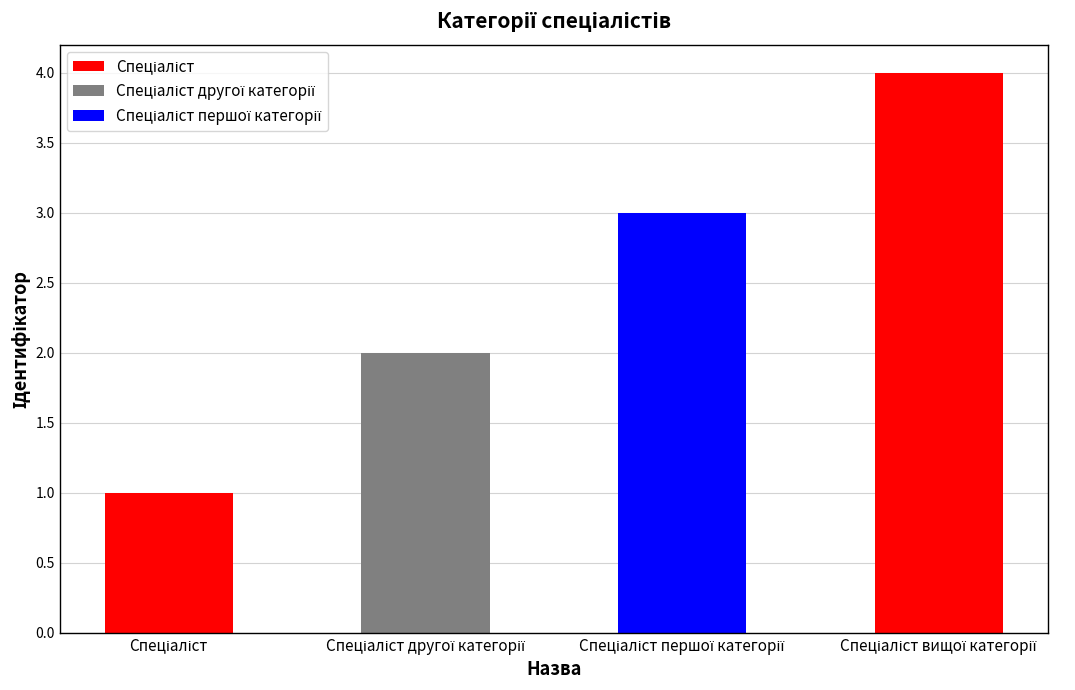

What is the difference between the maximum and minimum values?

3